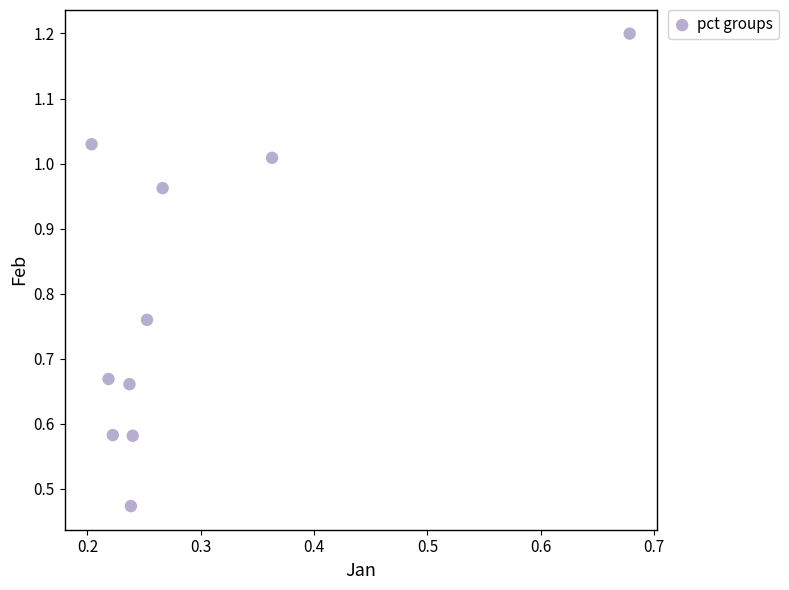

What is the average X value?

0.3